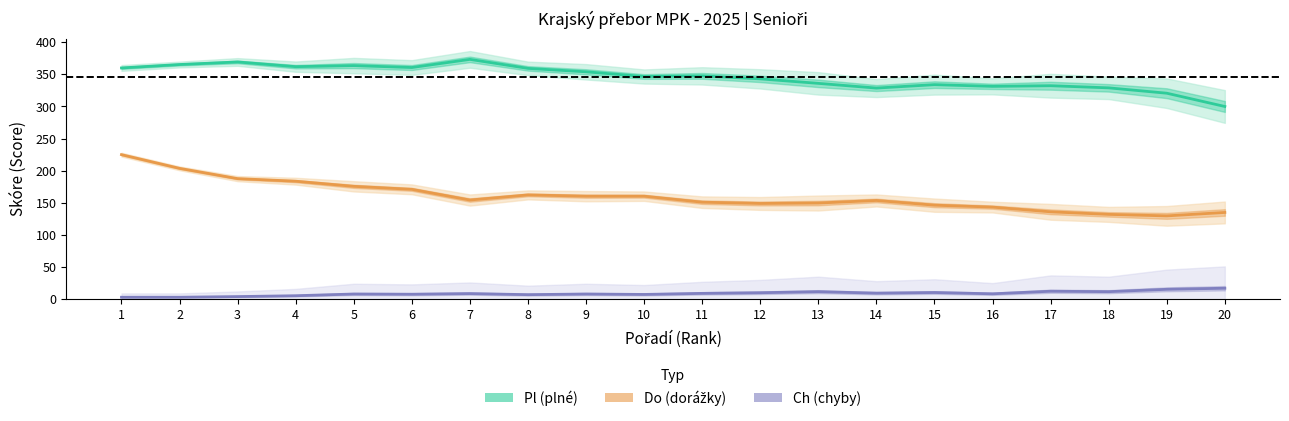

Where does the Ch (chyby) series first go above 8?

7